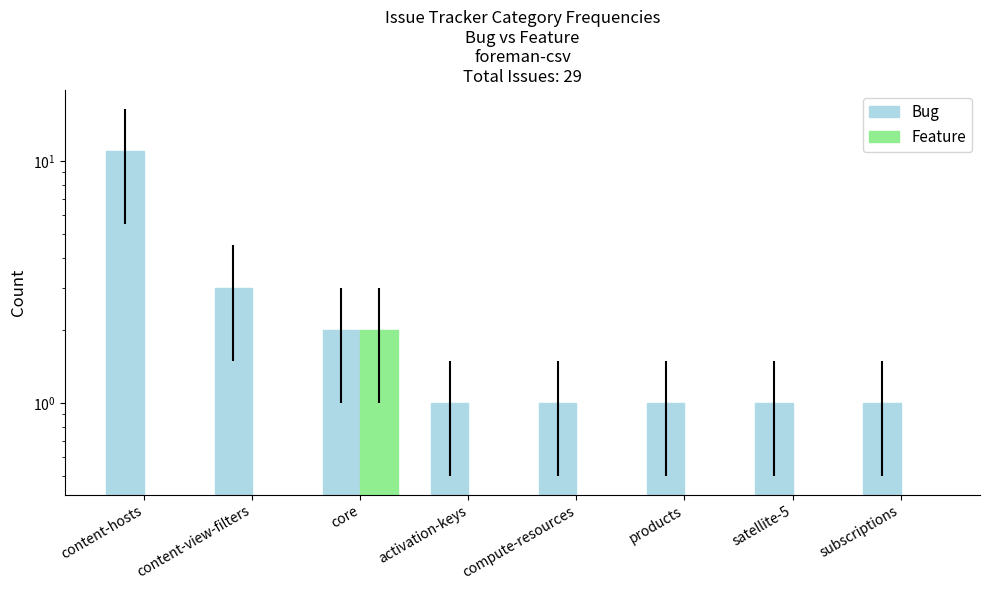

How many data points does each series have?

8